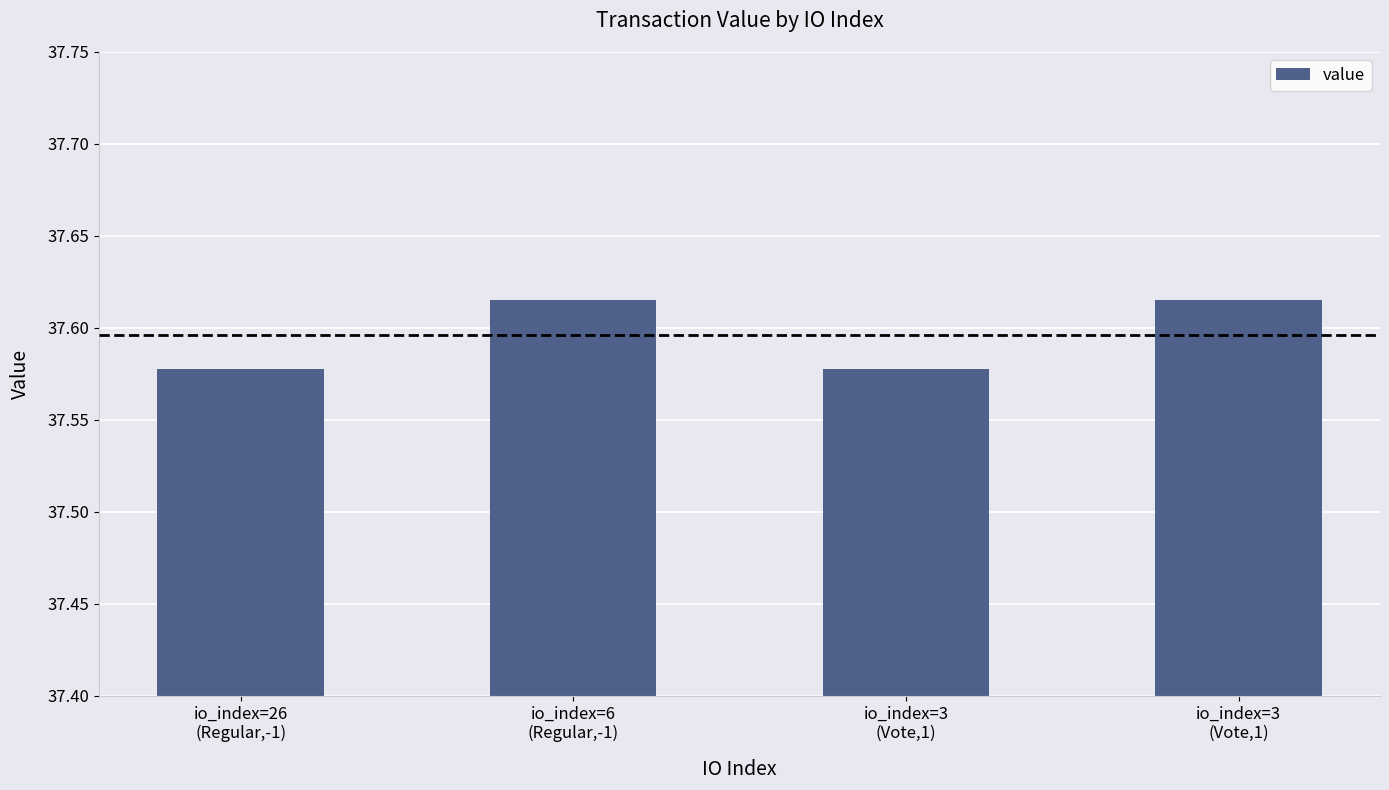

Is it true that the value at io_index=26
(Regular,-1) is 50.2?

False